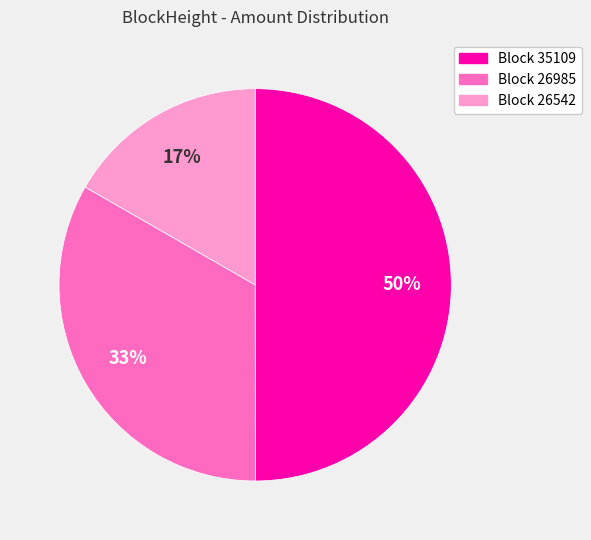

To the nearest percent, what is the difference between the largest and smallest slice percentages?

33%